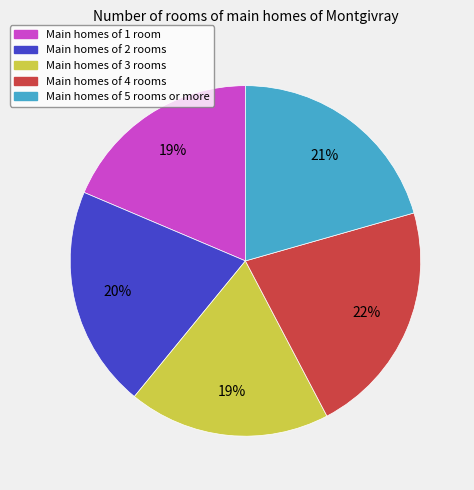

Does any single category account for the majority?

No